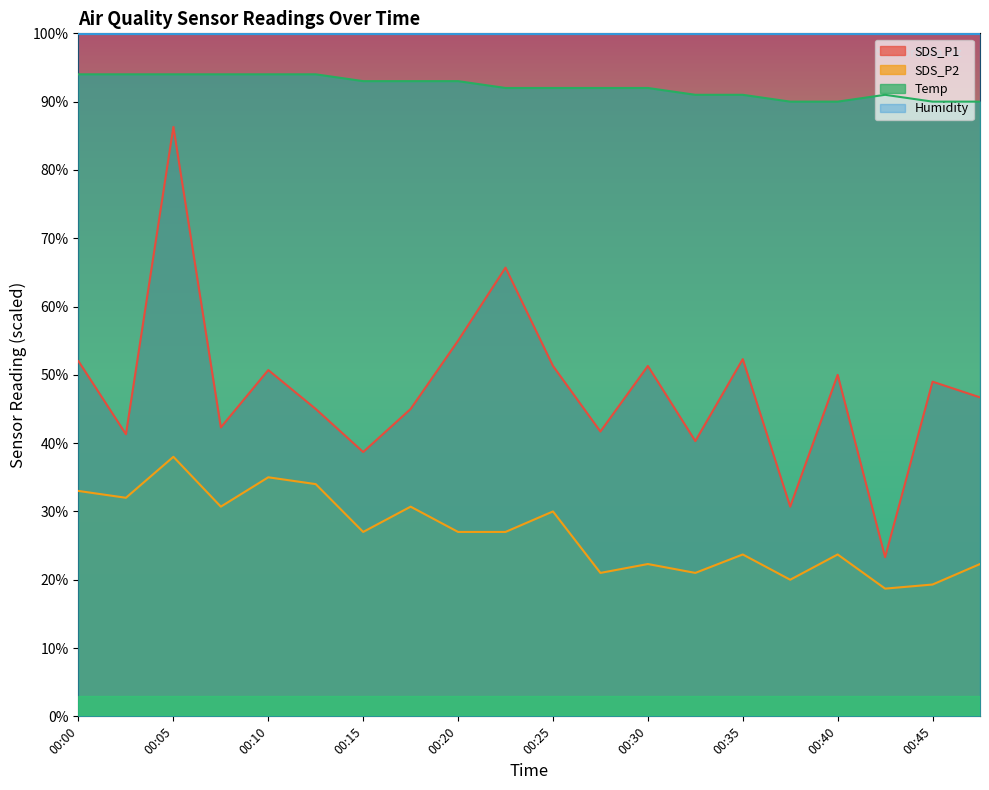

True or false: Temp has a value of 158.8 at 00:25.

False